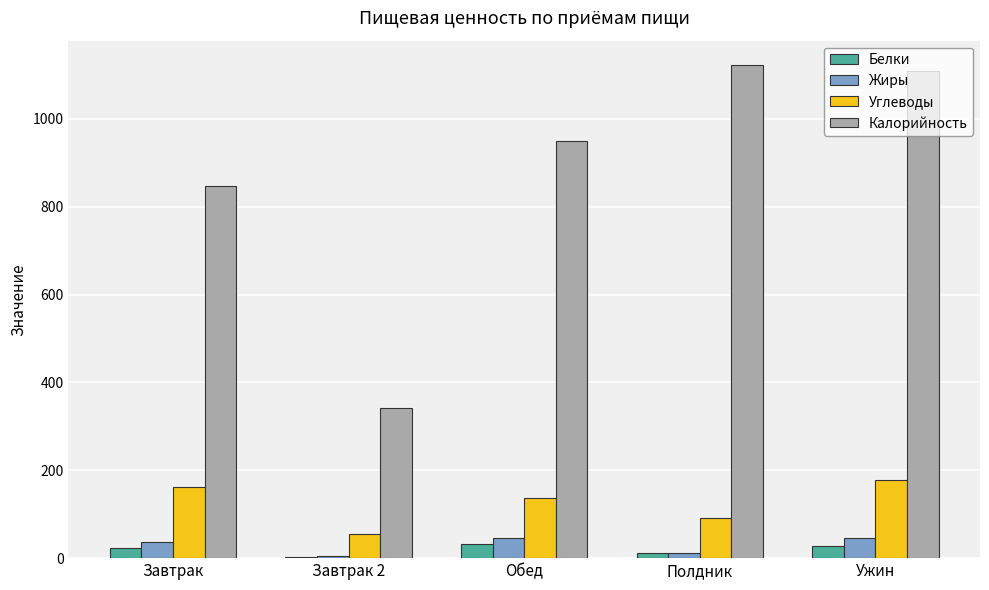

What is the difference between the highest and lowest values at Завтрак 2?

338.5